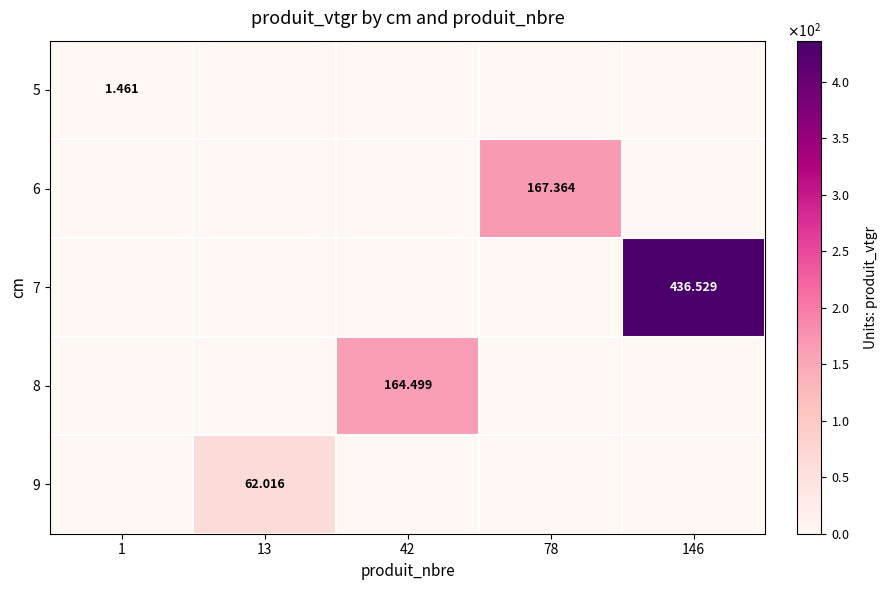

What is the total value across all series at 1?

1.5